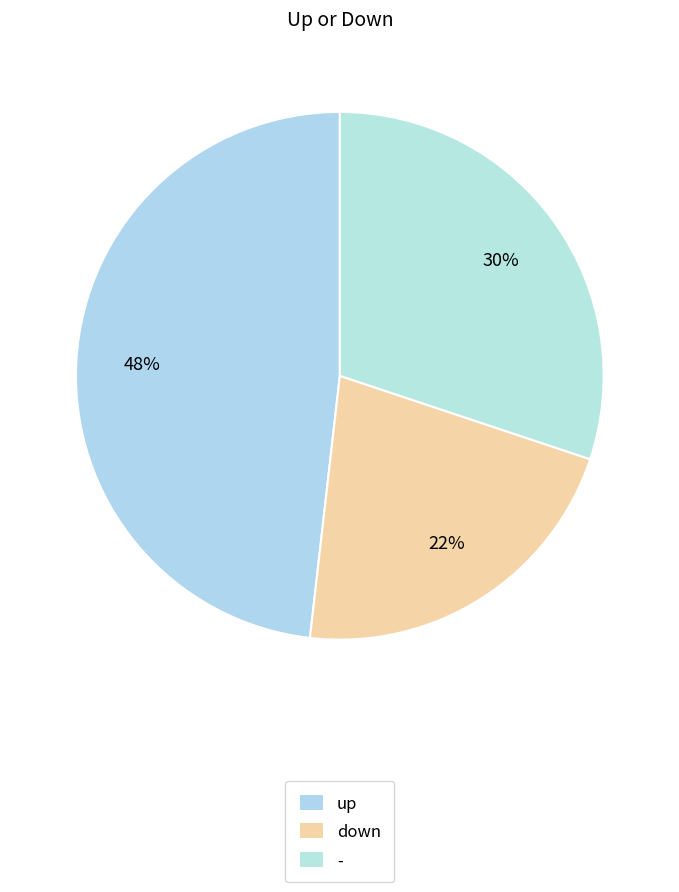

Which has a higher value, up or down?

up